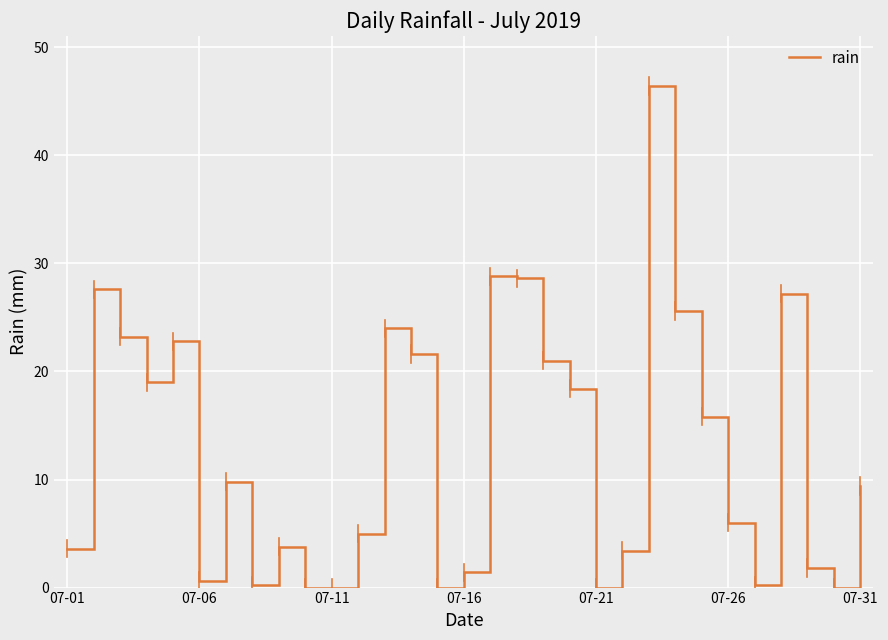

What is the maximum value shown in the chart?

46.4